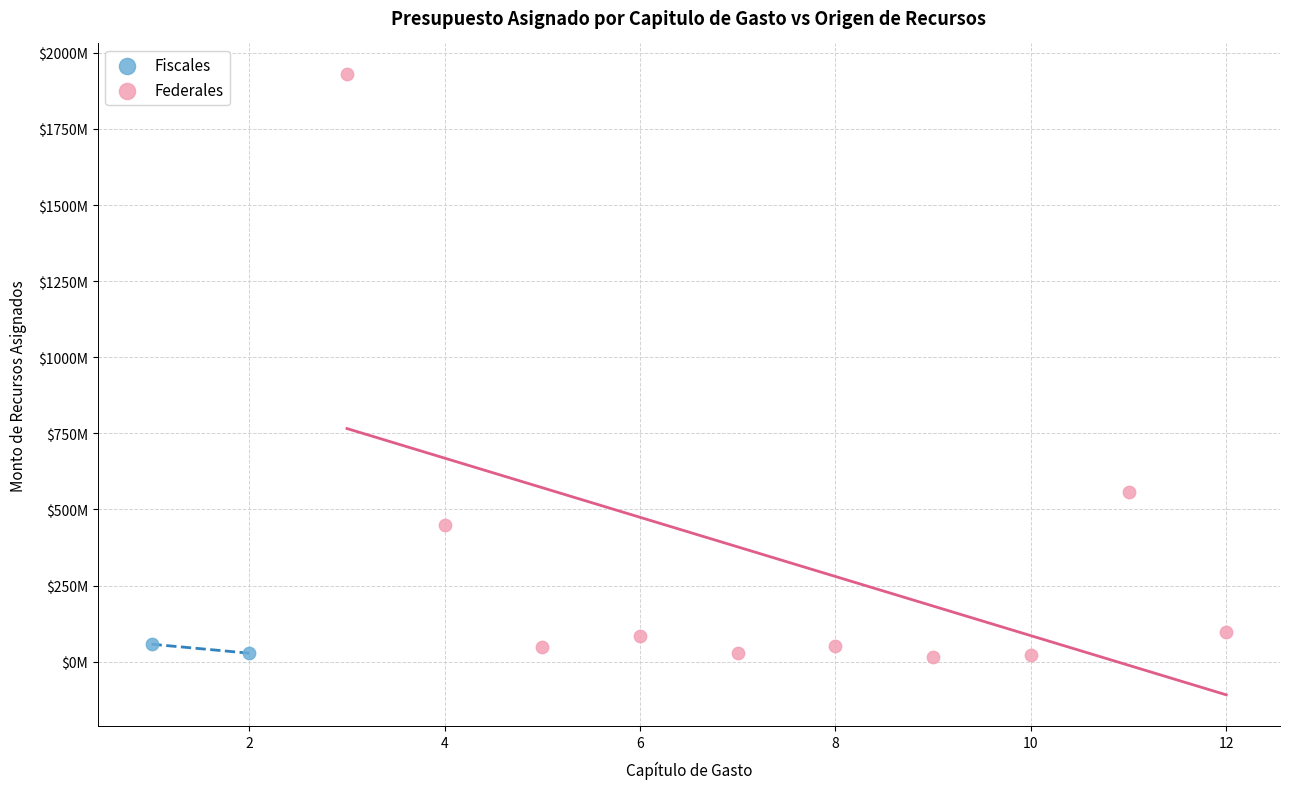

What are all the series names shown in the legend?

Fiscales, Federales